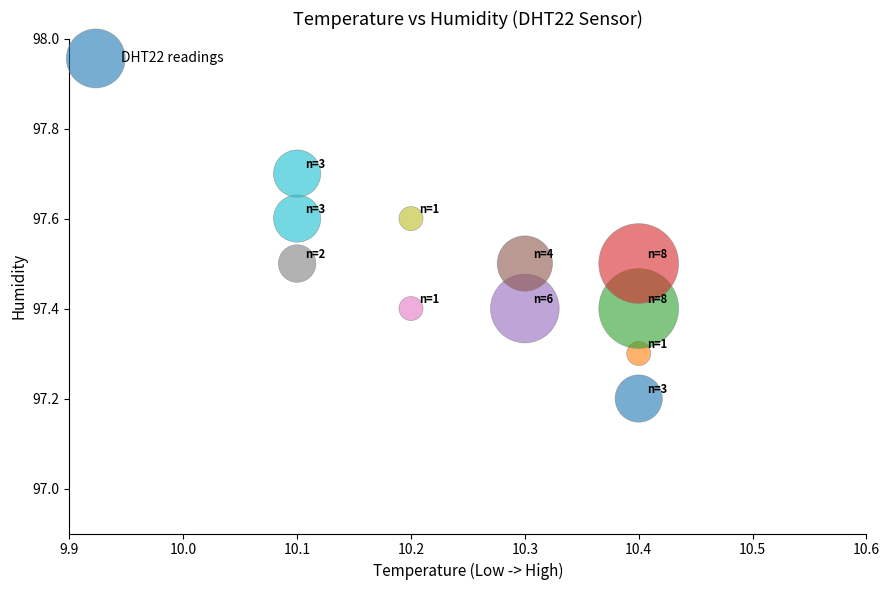

What Y value in the scatter plot is closest to 97?

97.2